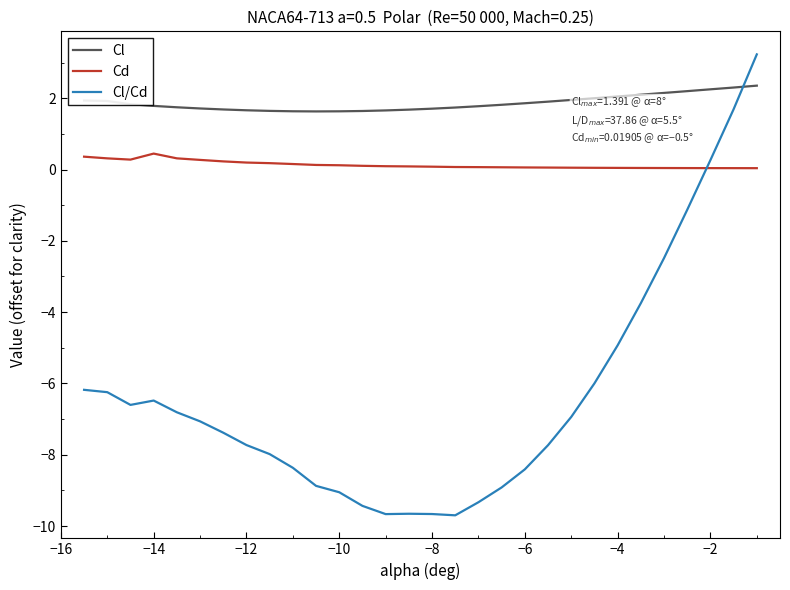

What is the minimum value shown in the chart?

-9.7